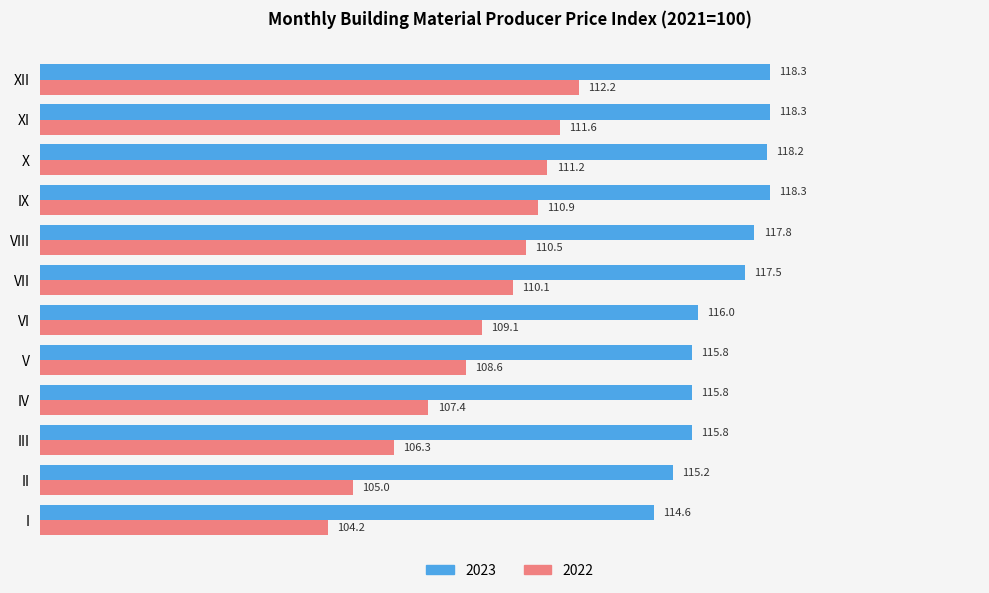

What is the greatest value displayed?

118.3